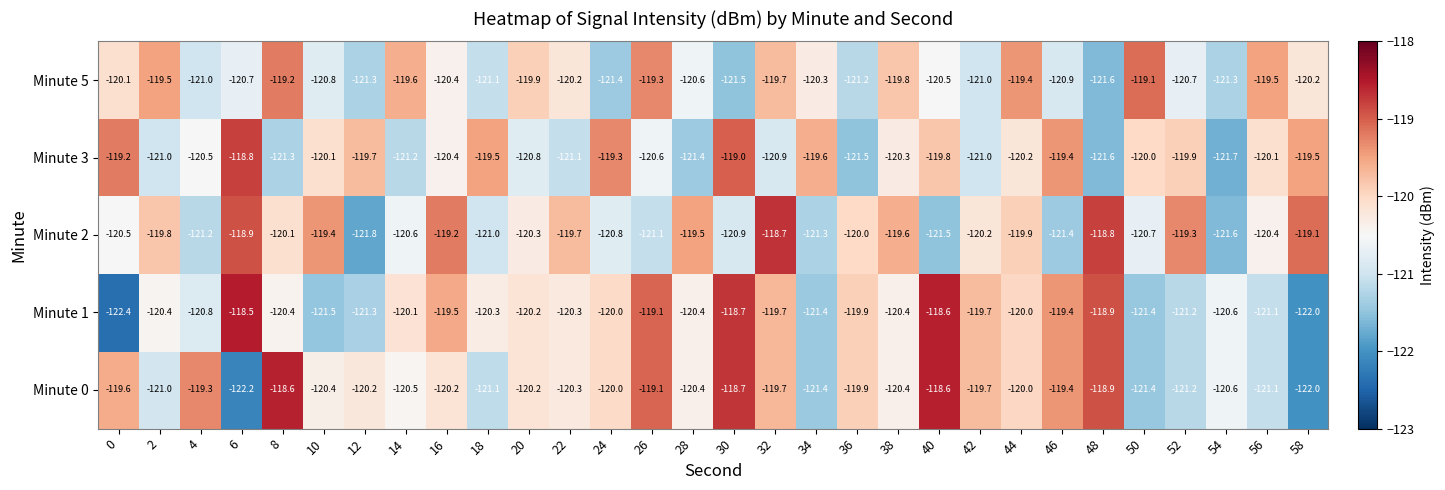

Which series changed the most between 2 and 40?

Minute 0